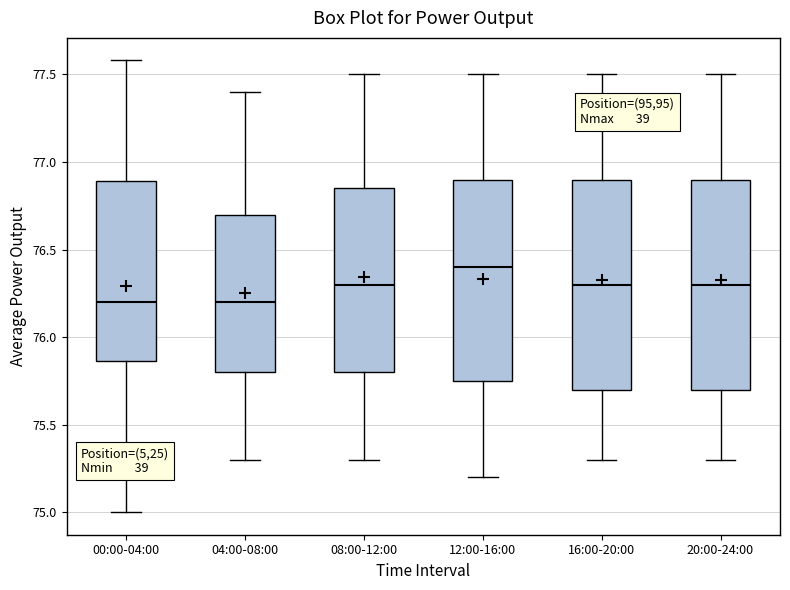

Which box has the highest median line?

12:00-16:00